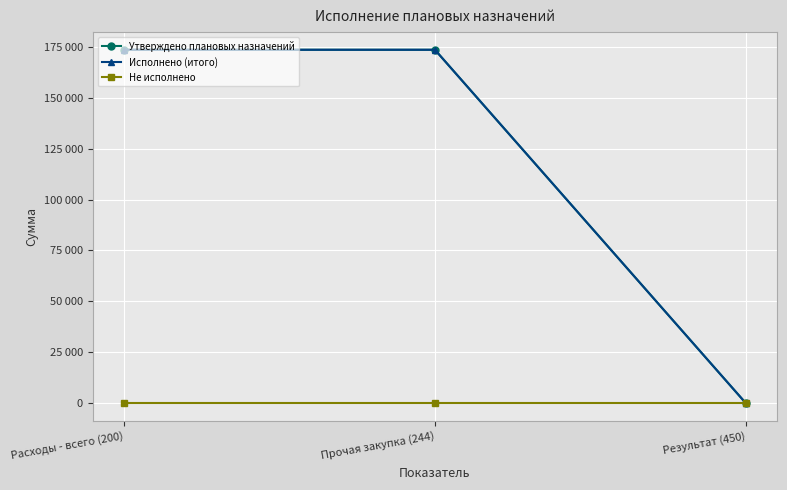

Is it true that Исполнено (итого) equals 101539 at Расходы - всего (200)?

False